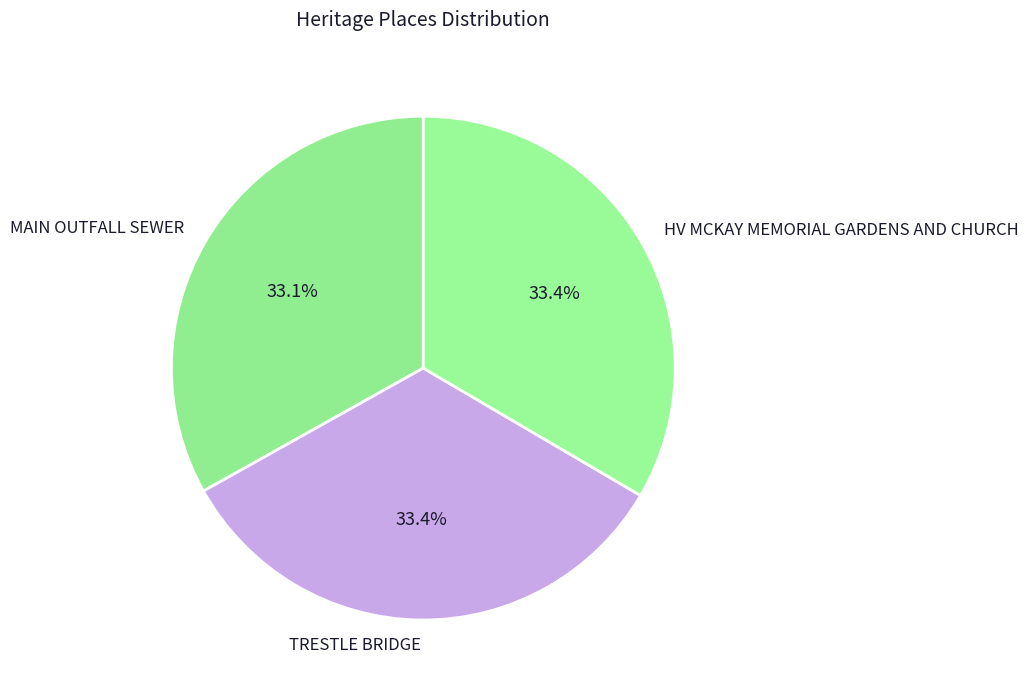

Does HV MCKAY MEMORIAL GARDENS AND CHURCH represent more than half of the total?

No